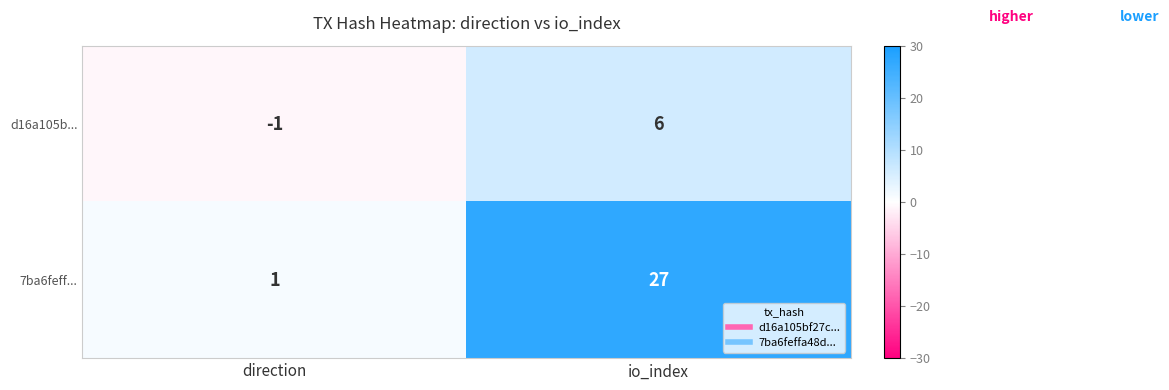

Read the d16a105b... value at io_index.

6